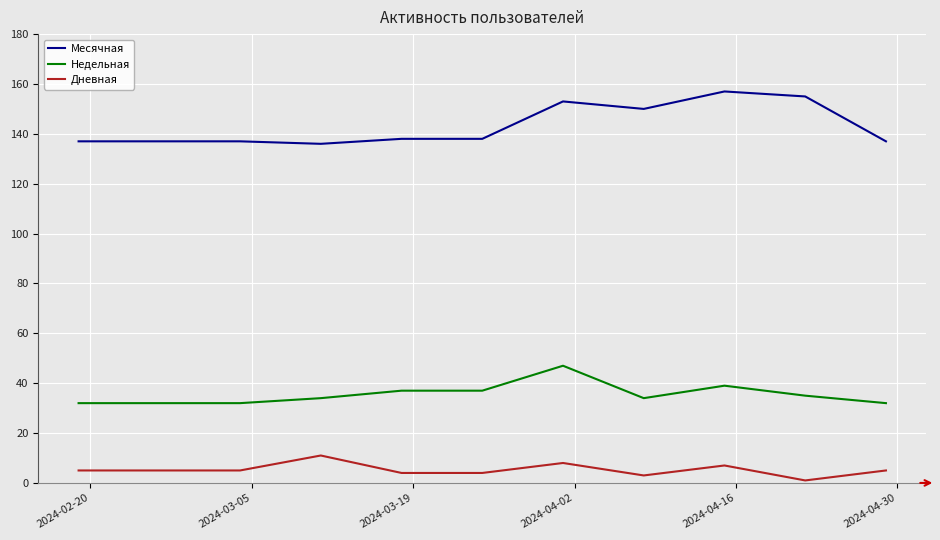

What is the difference between the maximum and minimum values in the Дневная series?

10